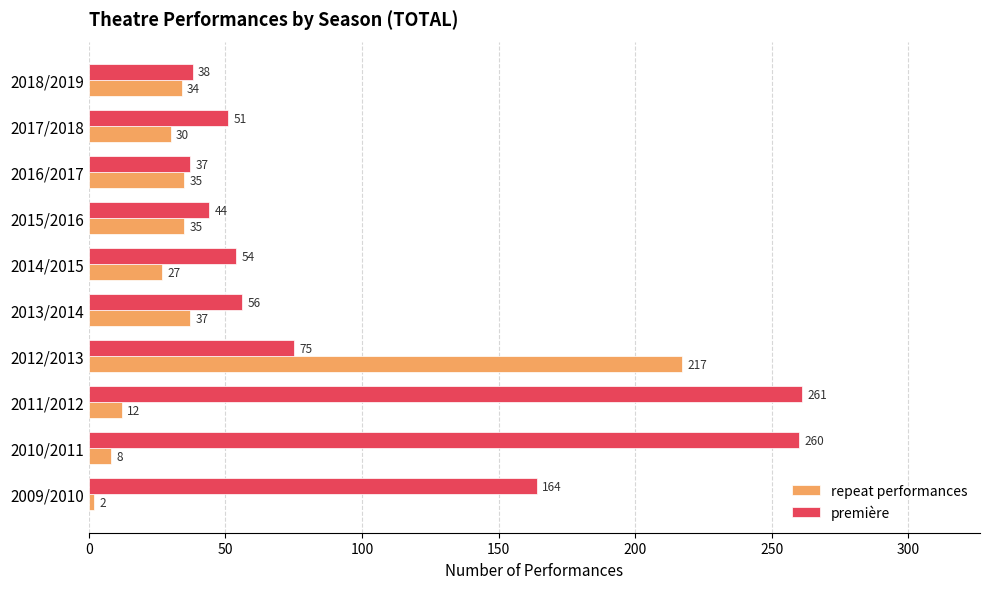

What is the minimum value for première?

37